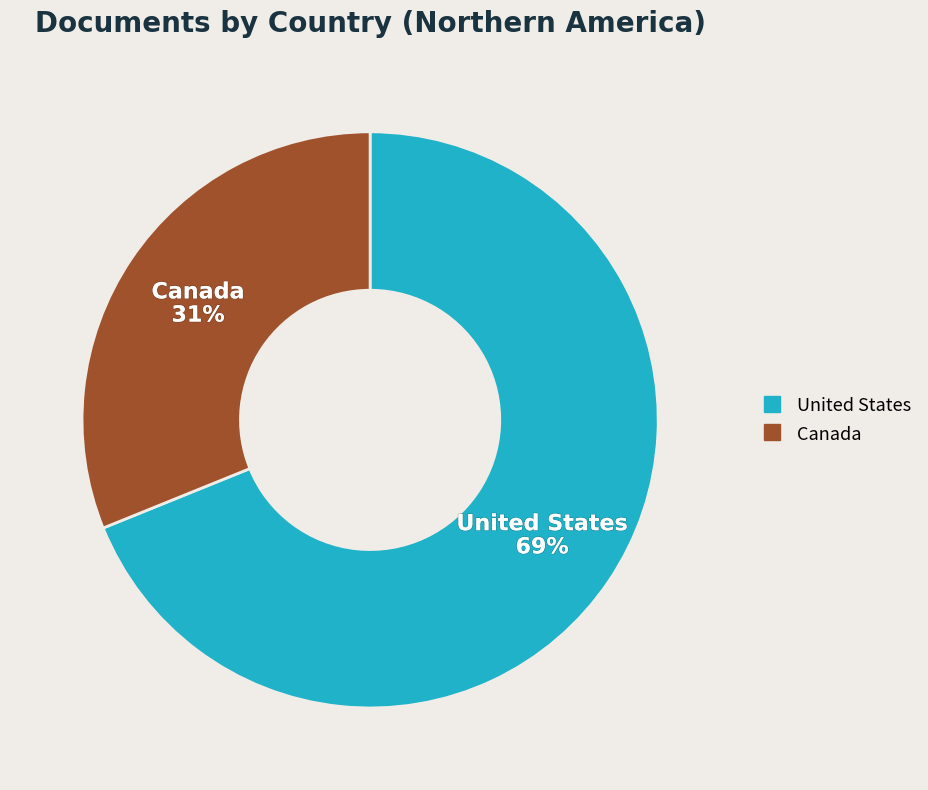

What is the ratio of the value at United States to the value at Canada?

2.2